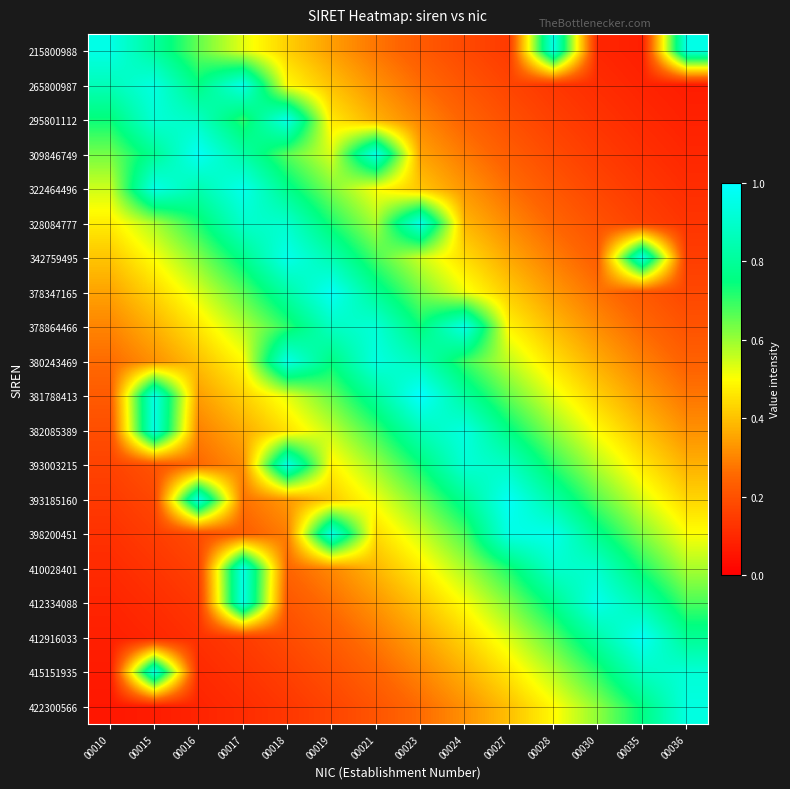

Reading right to left, transcribe all the data shown in this chart.

215800988: 00036=0.9	00035=0.1	00030=0.1	00028=0.9	00027=0.1	00024=0.2	00023=0.2	00021=0.3	00019=0.3	00018=0.4	00017=0.5	00016=0.7	00015=0.8	00010=0.9
265800987: 00036=0.1	00035=0.1	00030=0.1	00028=0.1	00027=0.2	00024=0.2	00023=0.3	00021=0.3	00019=0.4	00018=0.5	00017=0.9	00016=0.8	00015=0.9	00010=0.9
295801112: 00036=0.1	00035=0.1	00030=0.1	00028=0.2	00027=0.2	00024=0.2	00023=0.3	00021=0.4	00019=0.5	00018=0.9	00017=0.7	00016=0.9	00015=0.9	00010=0.7
309846749: 00036=0.1	00035=0.1	00030=0.1	00028=0.2	00027=0.2	00024=0.3	00023=0.3	00021=0.9	00019=0.5	00018=0.7	00017=0.8	00016=1.0	00015=0.8	00010=0.6
322464496: 00036=0.1	00035=0.1	00030=0.2	00028=0.2	00027=0.3	00024=0.3	00023=0.4	00021=0.5	00019=0.6	00018=0.8	00017=1.0	00016=0.8	00015=0.9	00010=0.5
328084777: 00036=0.1	00035=0.2	00030=0.2	00028=0.2	00027=0.3	00024=0.4	00023=0.9	00021=0.6	00019=0.7	00018=0.9	00017=0.9	00016=0.7	00015=0.6	00010=0.5
342759495: 00036=0.2	00035=0.9	00030=0.2	00028=0.3	00027=0.4	00024=0.4	00023=0.5	00021=0.7	00019=0.8	00018=1.0	00017=0.8	00016=0.6	00015=0.5	00010=0.4
378347165: 00036=0.2	00035=0.2	00030=0.3	00028=0.3	00027=0.4	00024=0.5	00023=0.6	00021=0.8	00019=1.0	00018=0.8	00017=0.7	00016=0.5	00015=0.4	00010=0.3
378864466: 00036=0.2	00035=0.3	00030=0.3	00028=0.4	00027=0.5	00024=0.9	00023=0.7	00021=0.9	00019=0.9	00018=0.7	00017=0.6	00016=0.5	00015=0.4	00010=0.3
380243469: 00036=0.2	00035=0.3	00030=0.4	00028=0.5	00027=0.6	00024=0.7	00023=0.9	00021=0.9	00019=0.8	00018=0.9	00017=0.5	00016=0.4	00015=0.3	00010=0.3
381788413: 00036=0.3	00035=0.3	00030=0.4	00028=0.5	00027=0.7	00024=0.8	00023=1.0	00021=0.8	00019=0.7	00018=0.5	00017=0.4	00016=0.3	00015=0.9	00010=0.2
382085389: 00036=0.3	00035=0.4	00030=0.5	00028=0.6	00027=0.8	00024=0.9	00023=0.9	00021=0.7	00019=0.6	00018=0.5	00017=0.4	00016=0.3	00015=0.9	00010=0.2
393003215: 00036=0.4	00035=0.5	00030=0.6	00028=0.7	00027=0.9	00024=0.9	00023=0.7	00021=0.6	00019=0.5	00018=0.9	00017=0.3	00016=0.3	00015=0.2	00010=0.2
393185160: 00036=0.4	00035=0.5	00030=0.7	00028=0.8	00027=1.0	00024=0.8	00023=0.6	00021=0.5	00019=0.4	00018=0.3	00017=0.3	00016=0.9	00015=0.2	00010=0.1
398200451: 00036=0.5	00035=0.6	00030=0.8	00028=1.0	00027=0.9	00024=0.7	00023=0.5	00021=0.4	00019=0.9	00018=0.3	00017=0.2	00016=0.2	00015=0.2	00010=0.1
410028401: 00036=0.6	00035=0.7	00030=0.9	00028=0.9	00027=0.7	00024=0.6	00023=0.5	00021=0.4	00019=0.3	00018=0.2	00017=0.9	00016=0.2	00015=0.1	00010=0.1
412334088: 00036=0.7	00035=0.8	00030=1.0	00028=0.8	00027=0.6	00024=0.5	00023=0.4	00021=0.3	00019=0.3	00018=0.2	00017=0.9	00016=0.1	00015=0.1	00010=0.1
412916033: 00036=0.8	00035=1.0	00030=0.8	00028=0.7	00027=0.5	00024=0.4	00023=0.3	00021=0.3	00019=0.2	00018=0.2	00017=0.1	00016=0.1	00015=0.1	00010=0.1
415151935: 00036=0.9	00035=0.9	00030=0.7	00028=0.6	00027=0.5	00024=0.4	00023=0.3	00021=0.2	00019=0.2	00018=0.2	00017=0.1	00016=0.1	00015=0.9	00010=0.1
422300566: 00036=0.9	00035=0.8	00030=0.6	00028=0.5	00027=0.4	00024=0.3	00023=0.3	00021=0.2	00019=0.2	00018=0.1	00017=0.1	00016=0.1	00015=0.1	00010=0.1